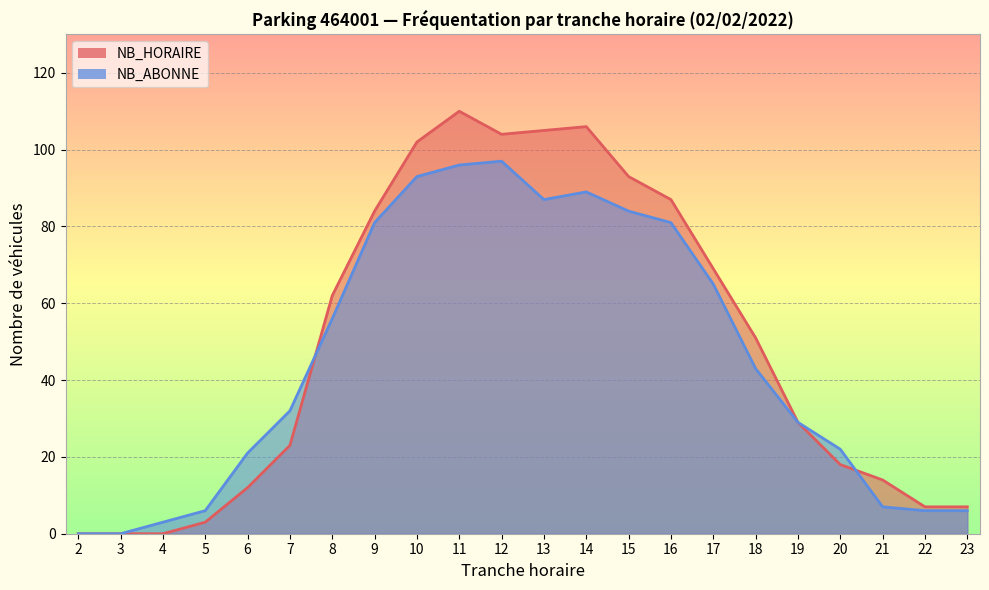

Reading right to left, extract all data points from this chart.

NB_HORAIRE: 23=7	22=7	21=14	20=18	19=29	18=51	17=69	16=87	15=93	14=106	13=105	12=104	11=110	10=102	9=84	8=62	7=23	6=12	5=3	4=0	3=0	2=0
NB_ABONNE: 23=6	22=6	21=7	20=22	19=29	18=43	17=65	16=81	15=84	14=89	13=87	12=97	11=96	10=93	9=81	8=56	7=32	6=21	5=6	4=3	3=0	2=0